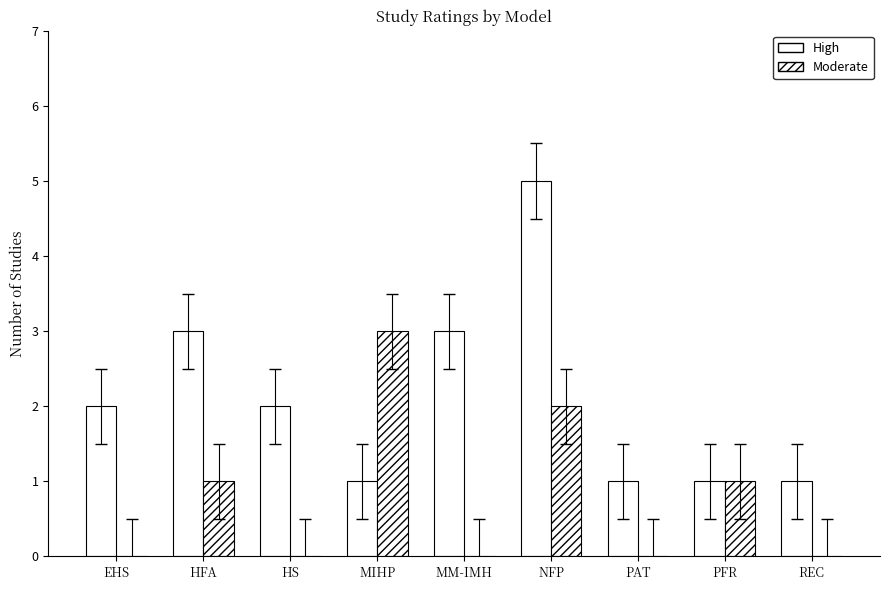

Which has a higher value, MIHP or HS?

HS